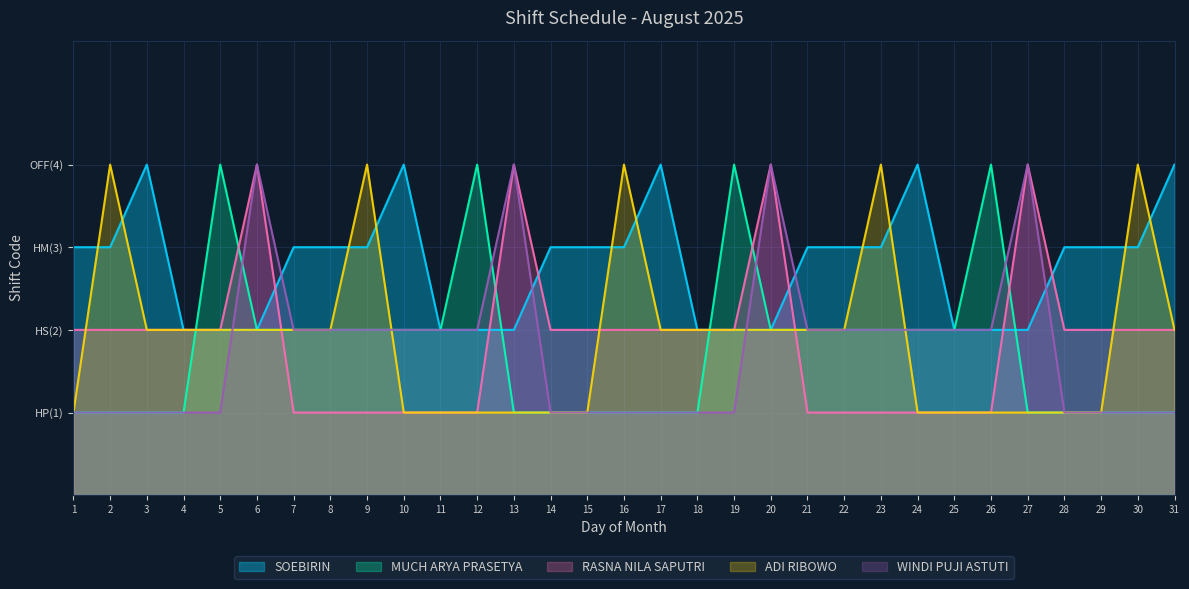

What is the spread (max minus min) of values at 20?

2